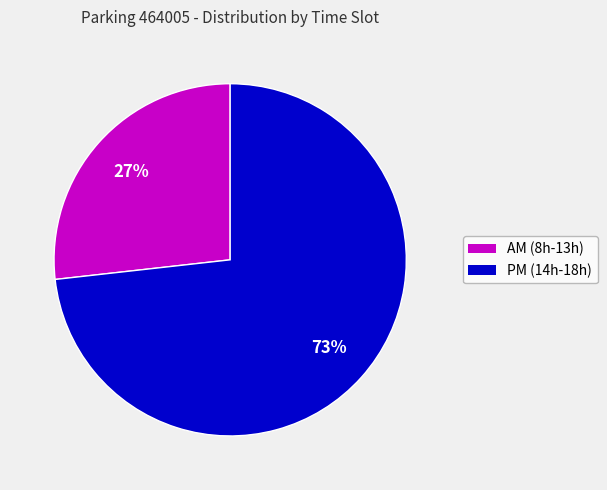

To the nearest percent, what is the difference between the largest and smallest slice percentages?

46%